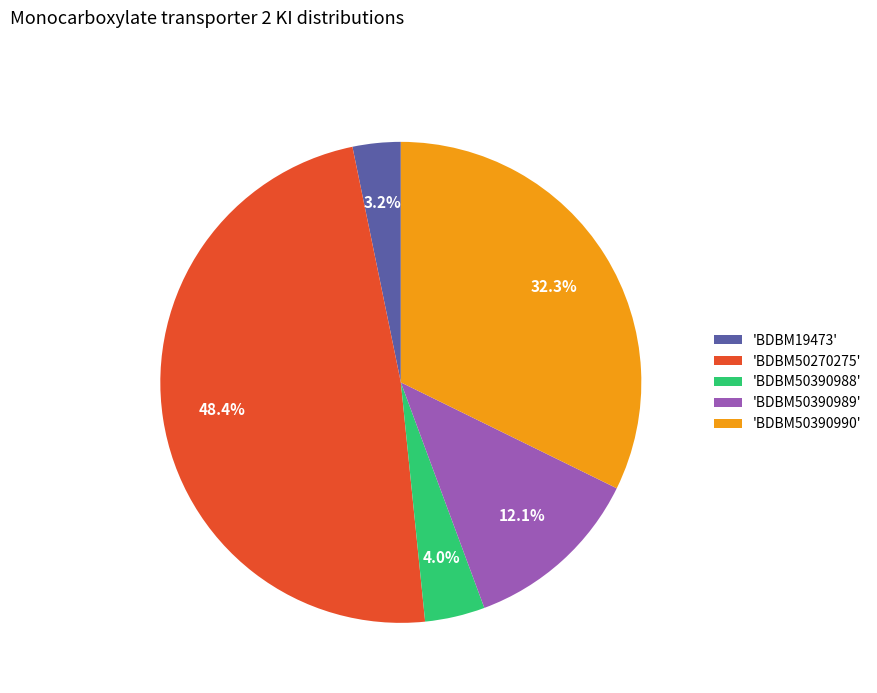

Is there any slice that represents more than half of the pie?

No